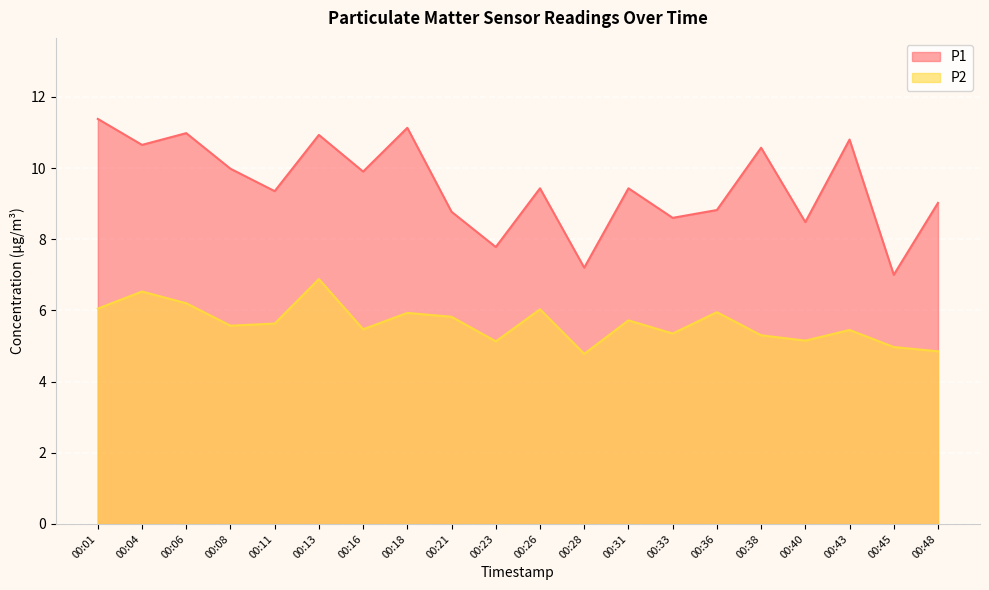

What is the difference between the P2 values at 00:23 and 00:13?

1.8